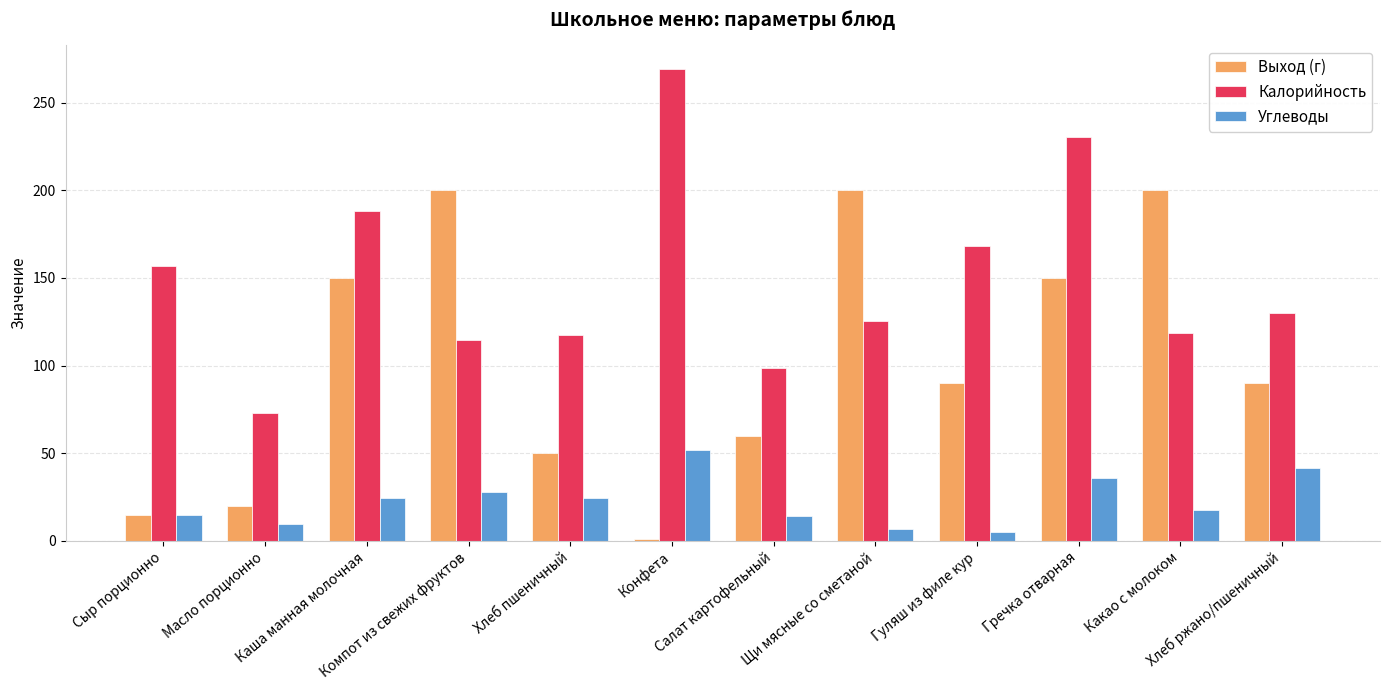

At which category does the chart reach its minimum across all series?

Конфета